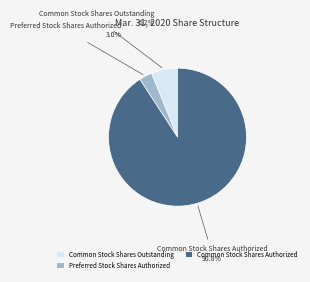

Is Common Stock Shares Authorized the majority of the pie?

Yes